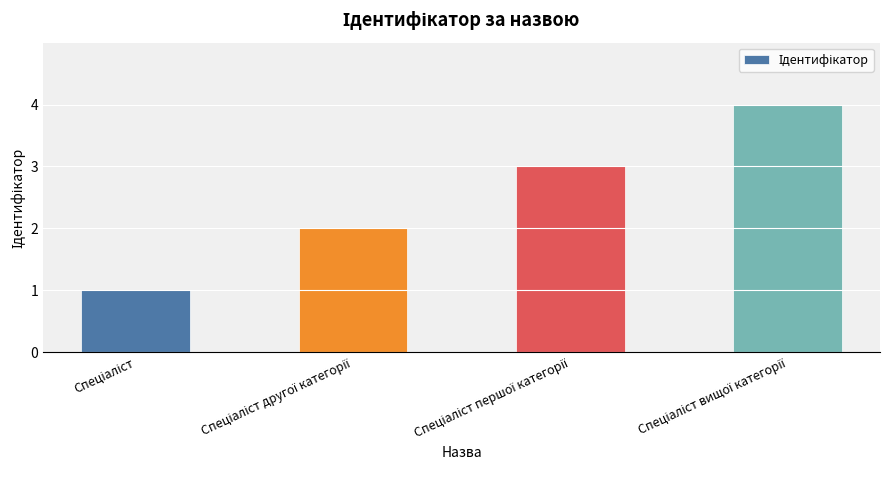

What is the greatest value displayed?

4